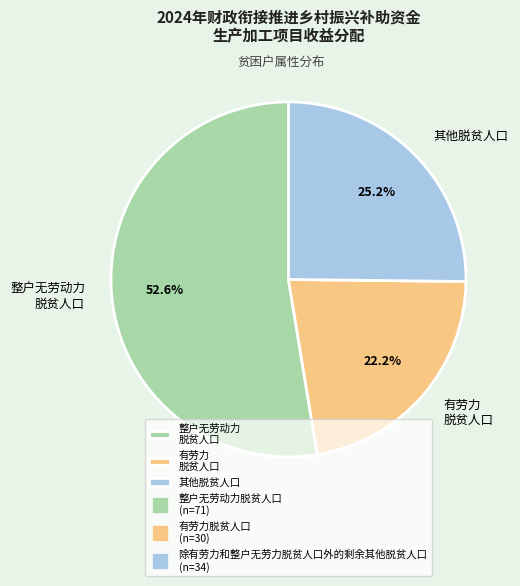

Which category has the smallest portion of the pie?

有劳力 脱贫人口